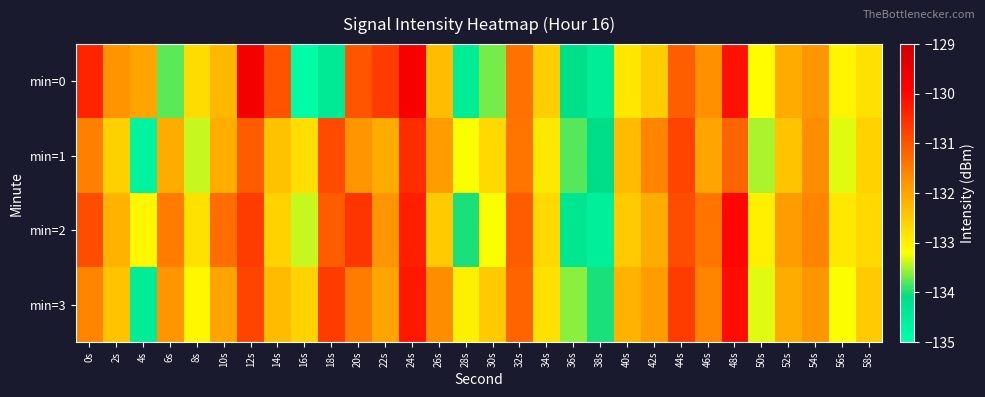

Reading left to right, transcribe all the data shown in this chart.

min=0: 0s=-130.4	2s=-131.8	4s=-132.0	6s=-133.8	8s=-132.7	10s=-132.3	12s=-129.7	14s=-131.0	16s=-134.9	18s=-134.5	20s=-131.0	22s=-130.7	24s=-129.8	26s=-132.3	28s=-134.5	30s=-133.7	32s=-131.4	34s=-132.6	36s=-134.2	38s=-134.5	40s=-132.9	42s=-132.5	44s=-131.1	46s=-131.8	48s=-130.1	50s=-133.2	52s=-132.1	54s=-131.8	56s=-133.1	58s=-132.8
min=1: 0s=-131.6	2s=-132.6	4s=-134.7	6s=-132.1	8s=-133.4	10s=-132.1	12s=-131.1	14s=-132.4	16s=-132.8	18s=-130.9	20s=-131.8	22s=-132.1	24s=-130.5	26s=-131.9	28s=-133.2	30s=-132.7	32s=-131.4	34s=-132.9	36s=-133.8	38s=-134.1	40s=-132.3	42s=-131.6	44s=-130.8	46s=-132.0	48s=-131.2	50s=-133.5	52s=-132.4	54s=-131.7	56s=-133.3	58s=-132.6
min=2: 0s=-130.9	2s=-132.2	4s=-133.1	6s=-131.5	8s=-132.8	10s=-131.3	12s=-130.7	14s=-132.6	16s=-133.4	18s=-131.1	20s=-130.6	22s=-131.8	24s=-130.3	26s=-132.5	28s=-134.0	30s=-133.2	32s=-131.1	34s=-132.7	36s=-134.3	38s=-134.6	40s=-132.5	42s=-132.1	44s=-130.9	46s=-131.4	48s=-130.0	50s=-133.0	52s=-131.9	54s=-131.6	56s=-132.9	58s=-132.7
min=3: 0s=-131.6	2s=-132.4	4s=-134.5	6s=-131.8	8s=-133.1	10s=-132.0	12s=-130.8	14s=-132.3	16s=-132.6	18s=-130.7	20s=-131.5	22s=-132.0	24s=-130.2	26s=-131.7	28s=-133.0	30s=-132.5	32s=-131.2	34s=-132.8	36s=-133.6	38s=-134.0	40s=-132.2	42s=-131.9	44s=-130.7	46s=-131.6	48s=-130.1	50s=-133.3	52s=-132.1	54s=-131.8	56s=-133.2	58s=-132.5